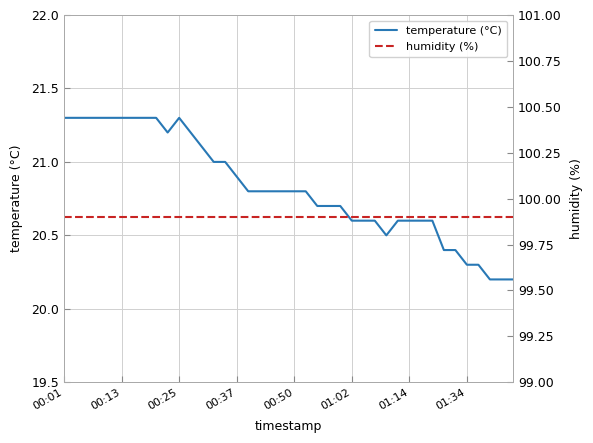

True or false: temperature (°C) has a value of 20.3 at 01:34.

True